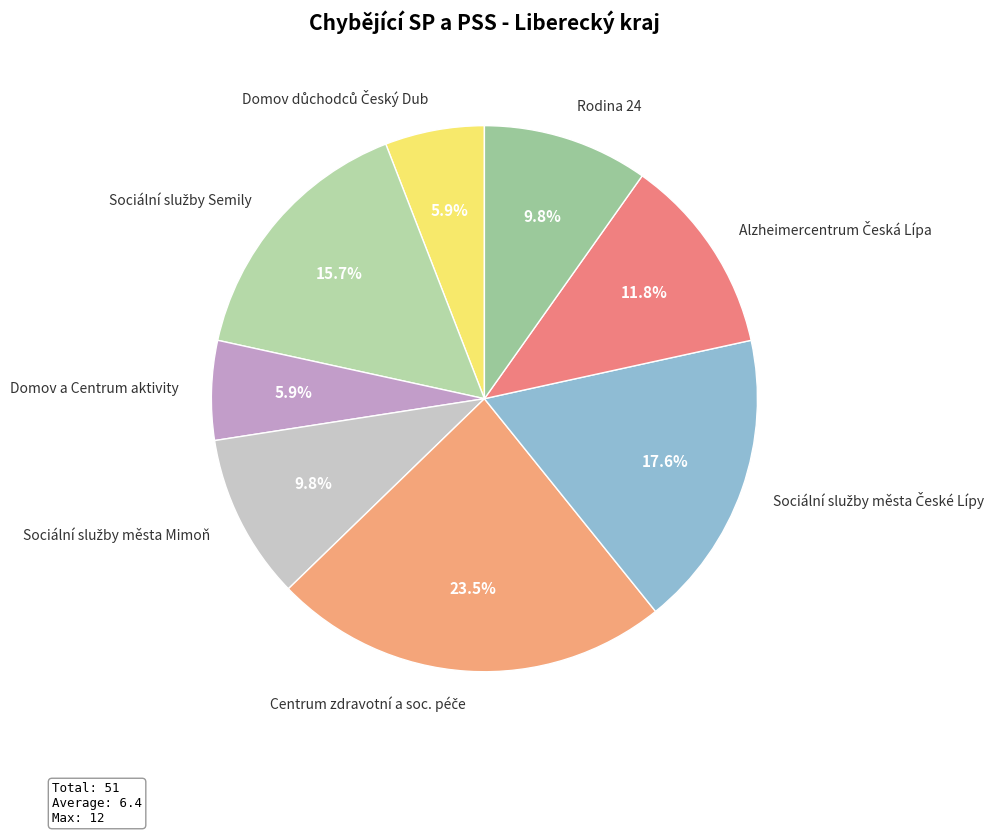

Does Domov a Centrum aktivity account for over 50% of the chart?

No